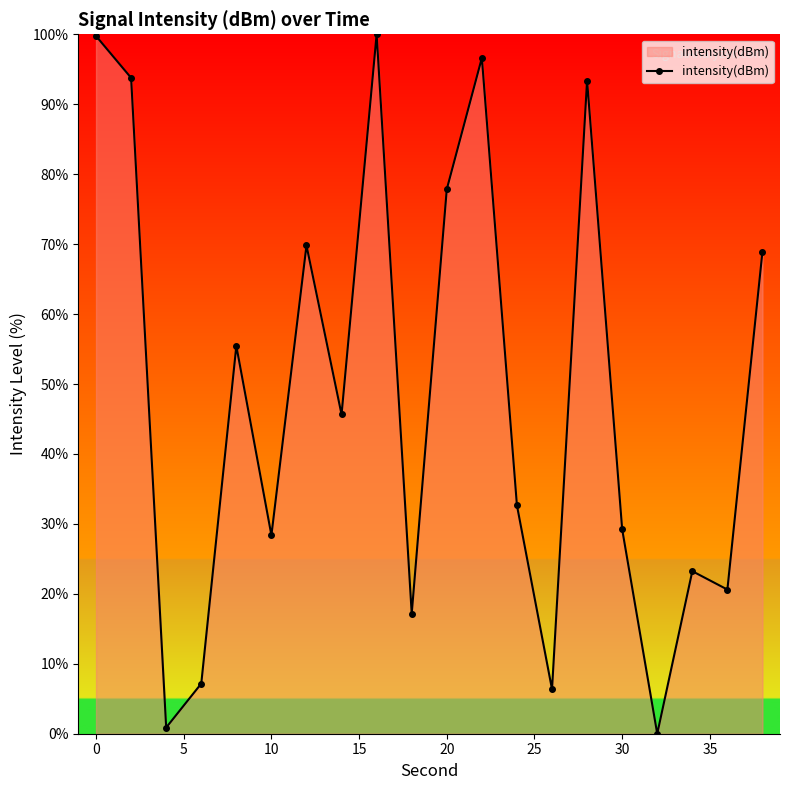

What is the average value?

48.3